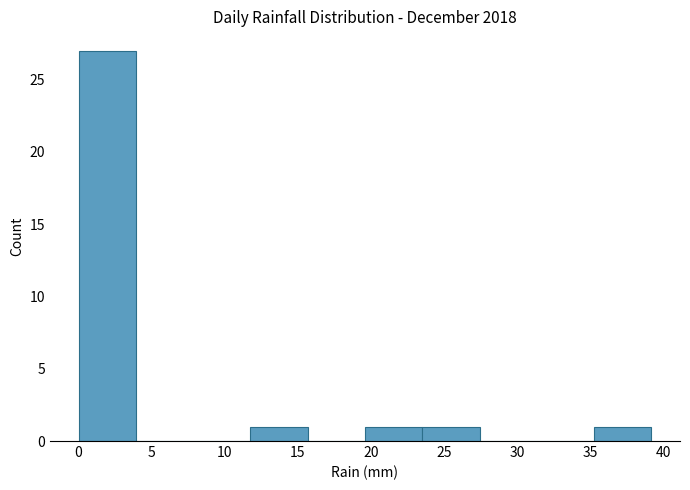

Reading left to right, transcribe this chart: for each bar, give the range it covers on the x-axis and its height. Neither the bar edges nor the heights are printed on the chart, so give them approximately, as read against the axes.

0.0 to 4.0: 27
4.0 to 8.0: 0
8.0 to 12.0: 0
12.0 to 15.5: 1
15.5 to 19.5: 0
19.5 to 23.5: 1
23.5 to 27.5: 1
27.5 to 31.5: 0
31.5 to 35.5: 0
35.5 to 39.0: 1